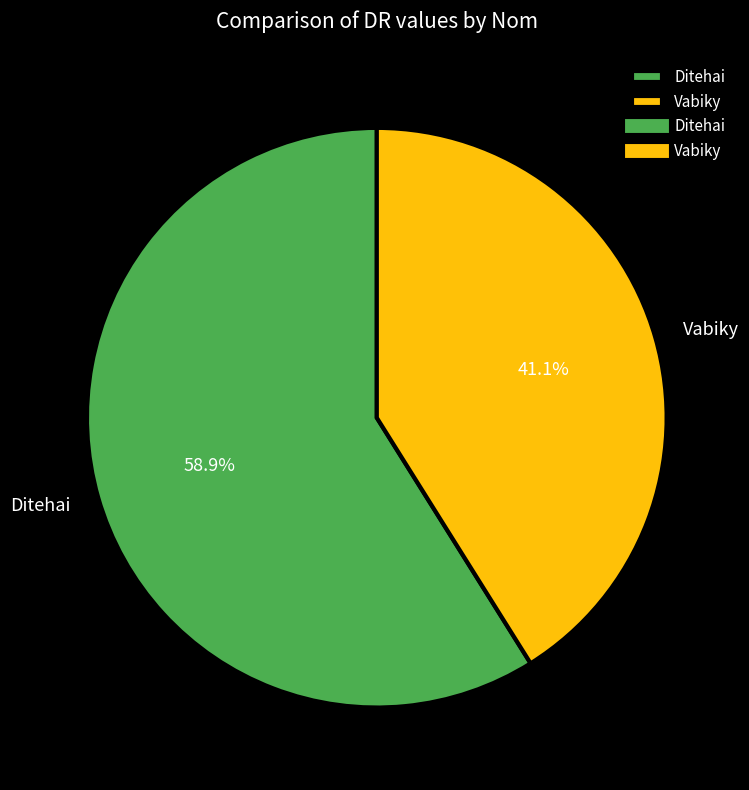

Does Ditehai account for over 50% of the chart?

Yes